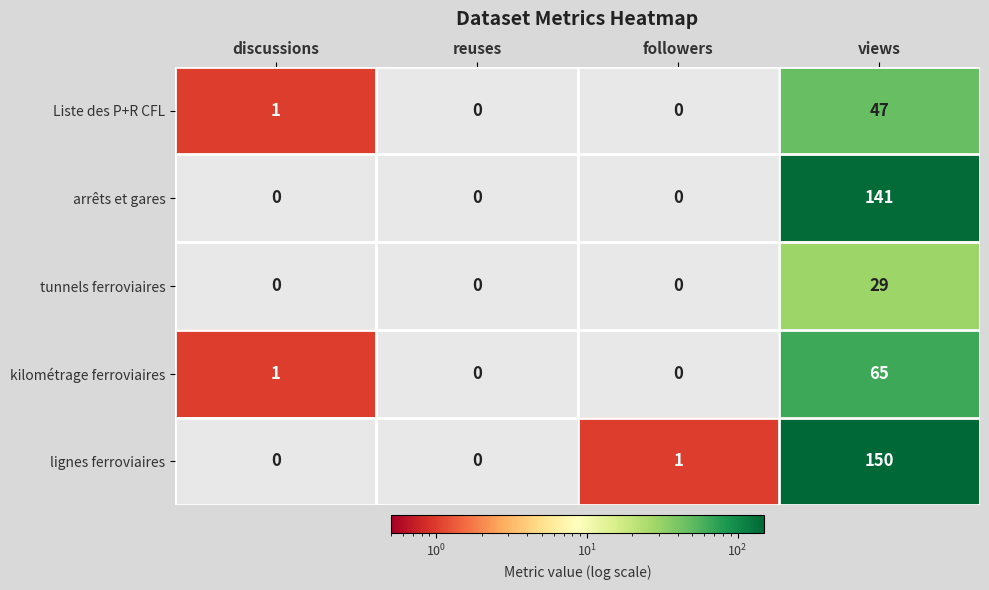

True or false: tunnels ferroviaires has a value of 0 at discussions.

True